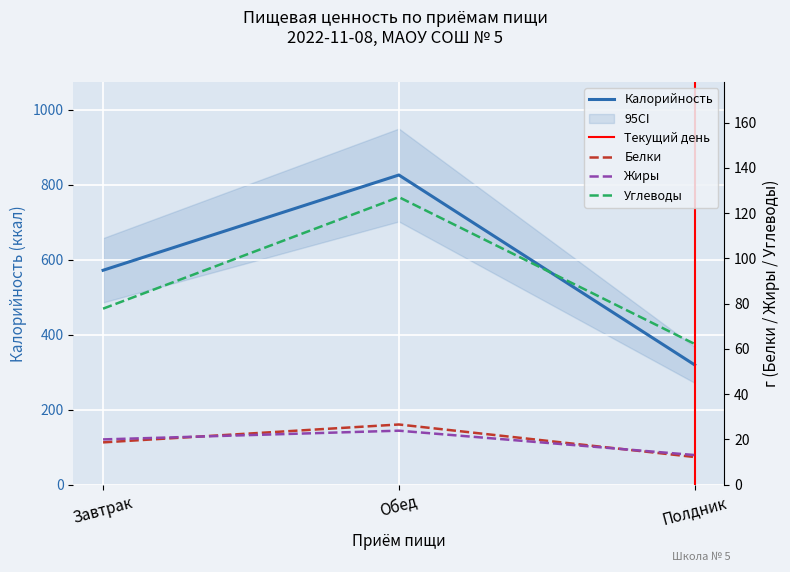

Is the value of Углеводы at Завтрак greater than the value of Калорийность at Обед?

No